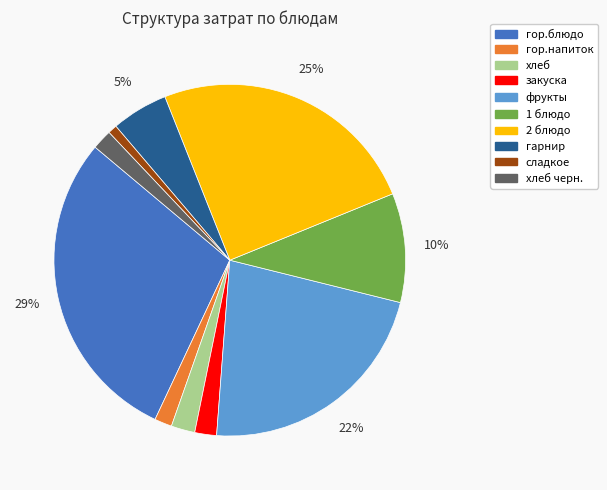

How many slices are in this pie chart?

10